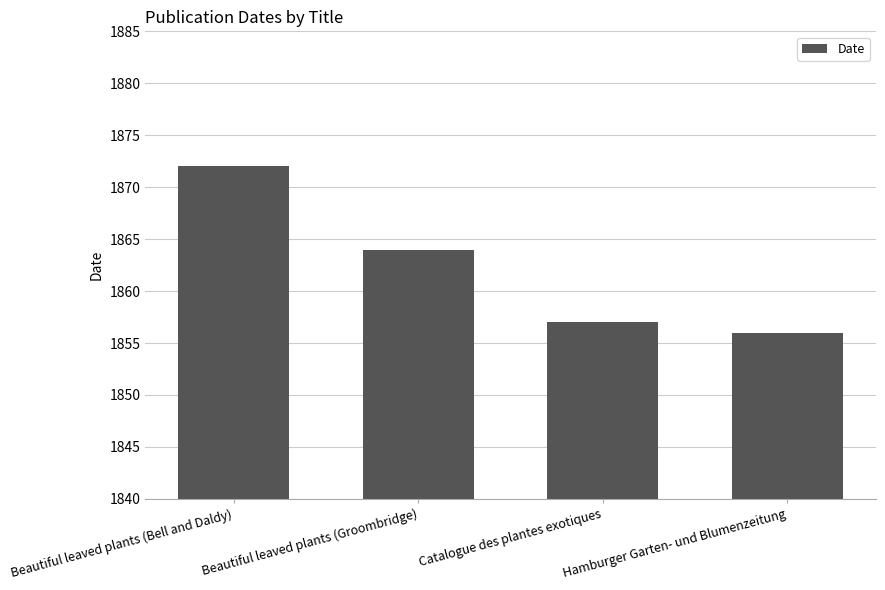

Rank the categories by value from lowest to highest.

Hamburger Garten- und Blumenzeitung, Catalogue des plantes exotiques, Beautiful leaved plants (Groombridge), Beautiful leaved plants (Bell and Daldy)